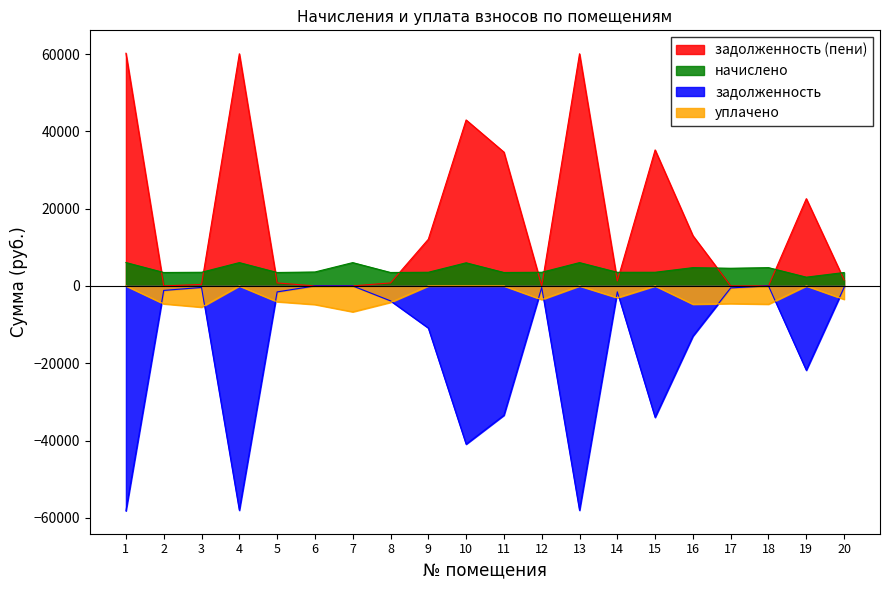

True or false: начислено and уплачено intersect in this chart.

False